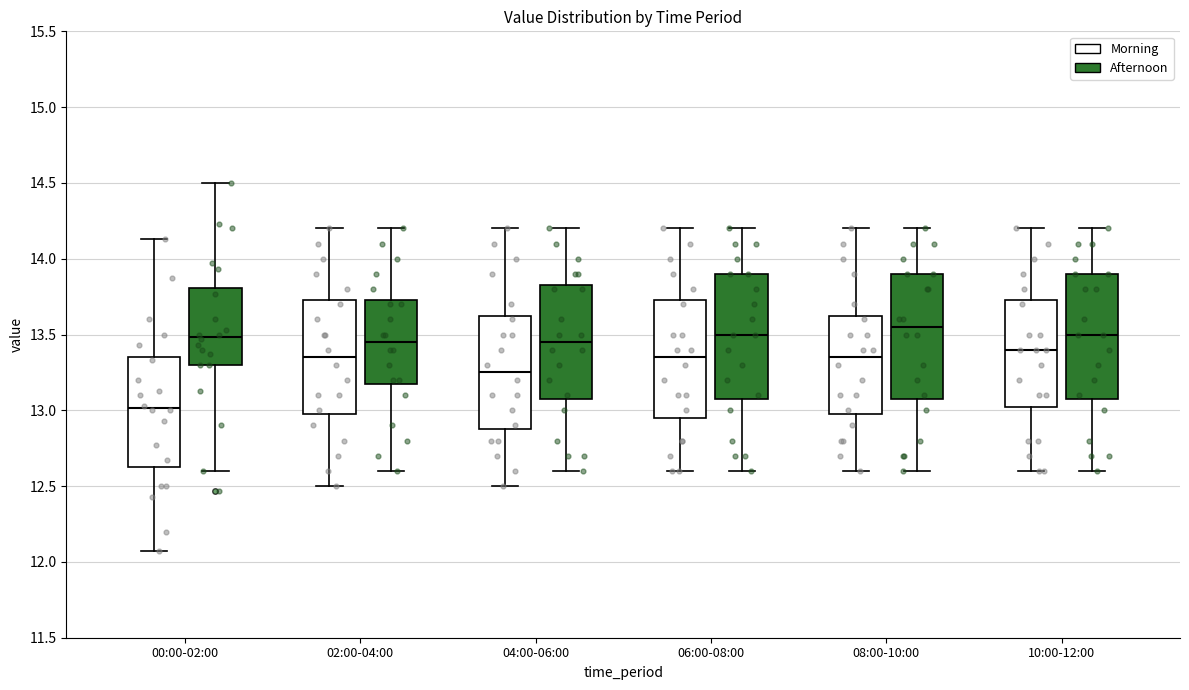

Reading left to right, read every box against the y-axis: the position of its median line, the range the box covers, and the ends of its whiskers. The values are not printed on the chart, so give them approximately, as read against the axis.

00:00-02:00 (Morning): median 13.00, box 12.65 to 13.35, whiskers 12.05 to 14.15
00:00-02:00 (Afternoon): median 13.50, box 13.30 to 13.80, whiskers 12.60 to 14.50
02:00-04:00 (Morning): median 13.35, box 13.00 to 13.75, whiskers 12.50 to 14.20
02:00-04:00 (Afternoon): median 13.45, box 13.20 to 13.75, whiskers 12.60 to 14.20
04:00-06:00 (Morning): median 13.25, box 12.90 to 13.65, whiskers 12.50 to 14.20
04:00-06:00 (Afternoon): median 13.45, box 13.10 to 13.85, whiskers 12.60 to 14.20
06:00-08:00 (Morning): median 13.35, box 12.95 to 13.75, whiskers 12.60 to 14.20
06:00-08:00 (Afternoon): median 13.50, box 13.10 to 13.90, whiskers 12.60 to 14.20
08:00-10:00 (Morning): median 13.35, box 13.00 to 13.65, whiskers 12.60 to 14.20
08:00-10:00 (Afternoon): median 13.55, box 13.10 to 13.90, whiskers 12.60 to 14.20
10:00-12:00 (Morning): median 13.40, box 13.05 to 13.75, whiskers 12.60 to 14.20
10:00-12:00 (Afternoon): median 13.50, box 13.10 to 13.90, whiskers 12.60 to 14.20